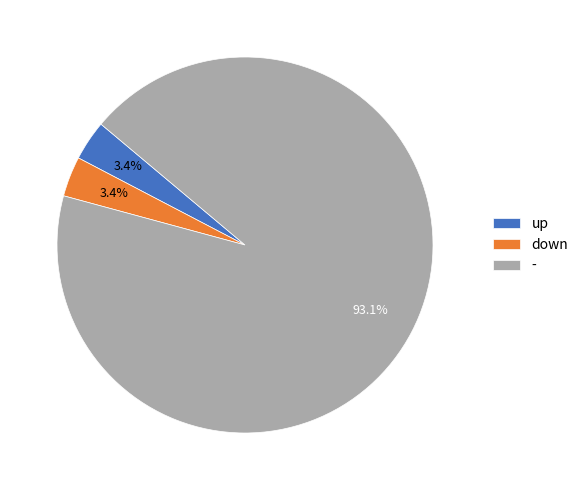

Is - the majority of the pie?

Yes